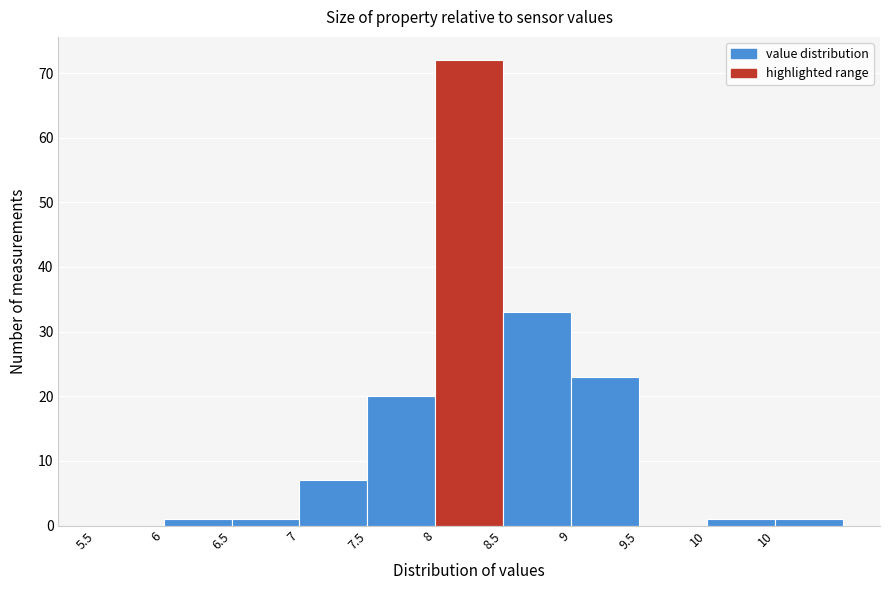

Are the bars horizontal?

No